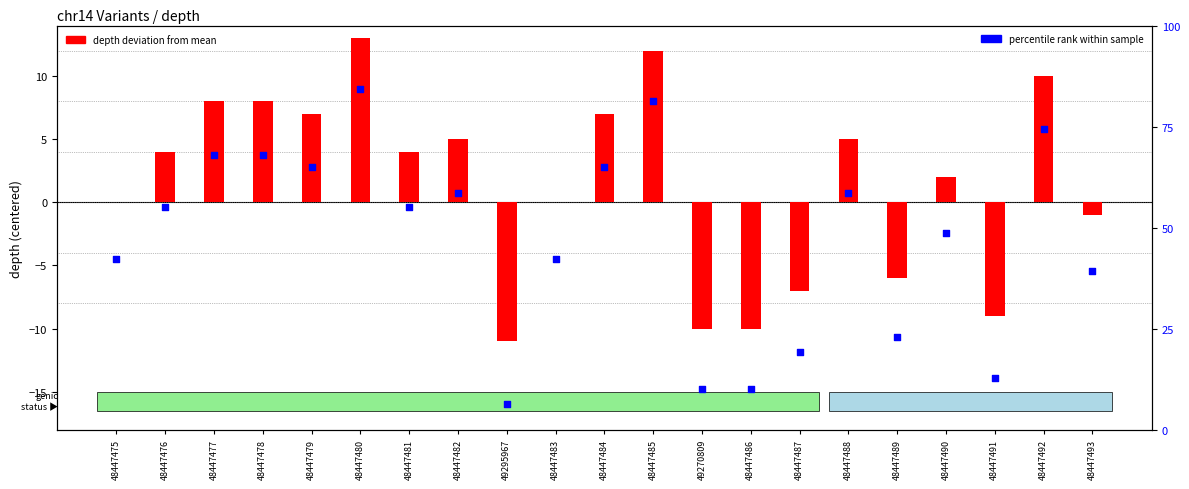

What are all the series names shown in the legend?

depth deviation, percentile rank within sample